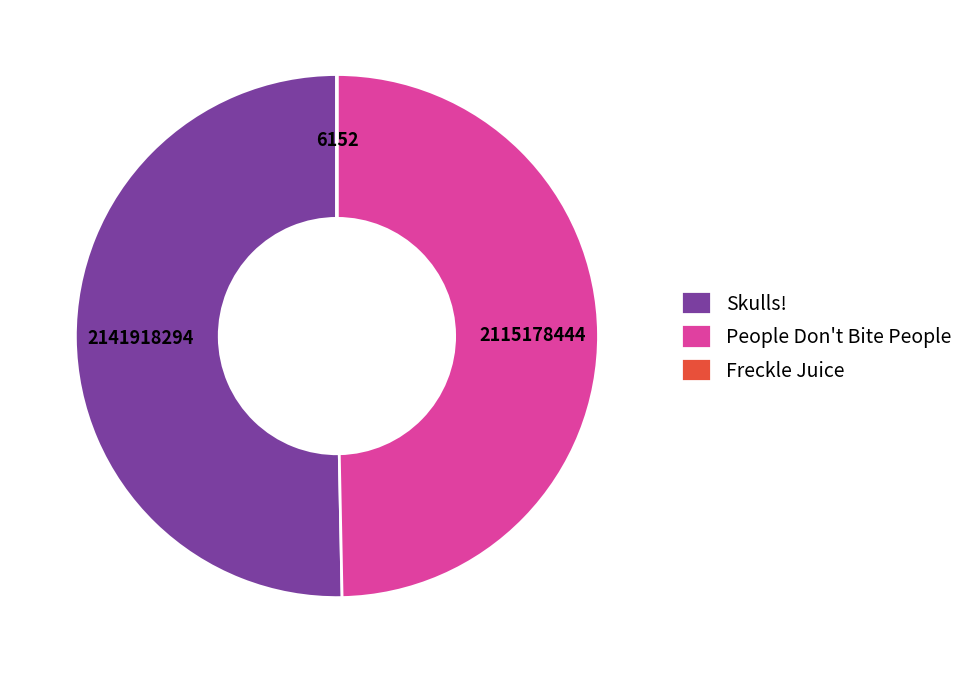

Do Skulls! and People Don't Bite People together represent more than half of the pie?

Yes